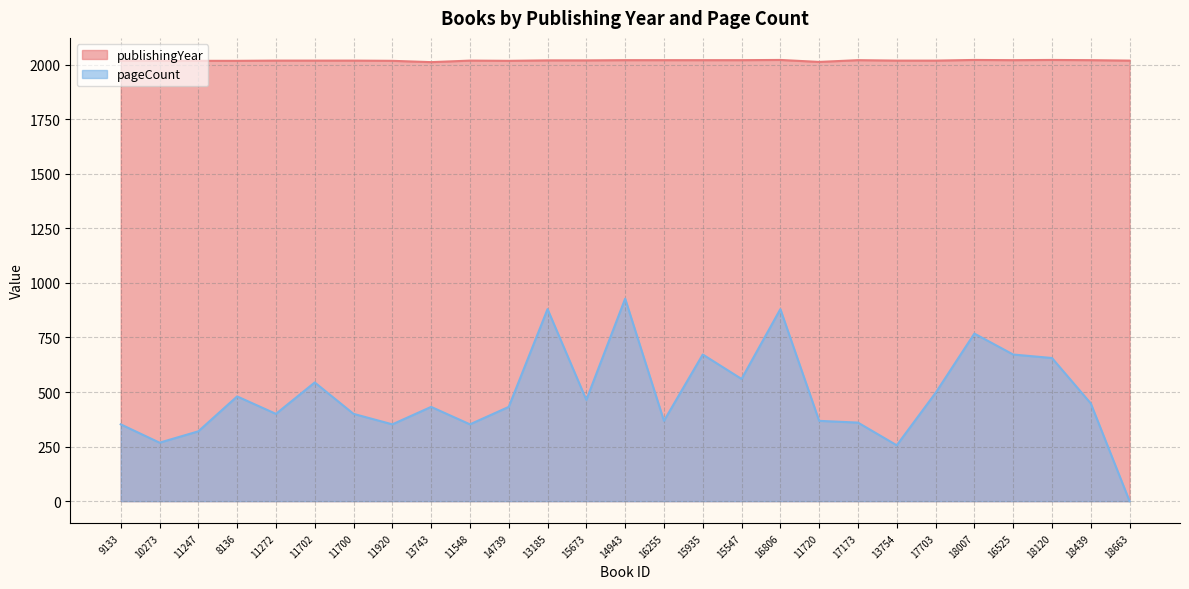

Reading left to right, transcribe all the data shown in this chart.

publishingYear: 9133=2018	10273=2018	11247=2018	8136=2018	11272=2019	11702=2019	11700=2019	11920=2018	13743=2012	11548=2019	14739=2018	13185=2020	15673=2020	14943=2021	16255=2021	15935=2021	15547=2021	16806=2022	11720=2013	17173=2021	13754=2019	17703=2019	18007=2022	16525=2021	18120=2022	18439=2021	18663=2019
pageCount: 9133=352	10273=268	11247=320	8136=480	11272=400	11702=544	11700=400	11920=352	13743=432	11548=352	14739=432	13185=880	15673=464	14943=928	16255=368	15935=672	15547=560	16806=880	11720=368	17173=360	13754=256	17703=496	18007=768	16525=672	18120=656	18439=448	18663=0